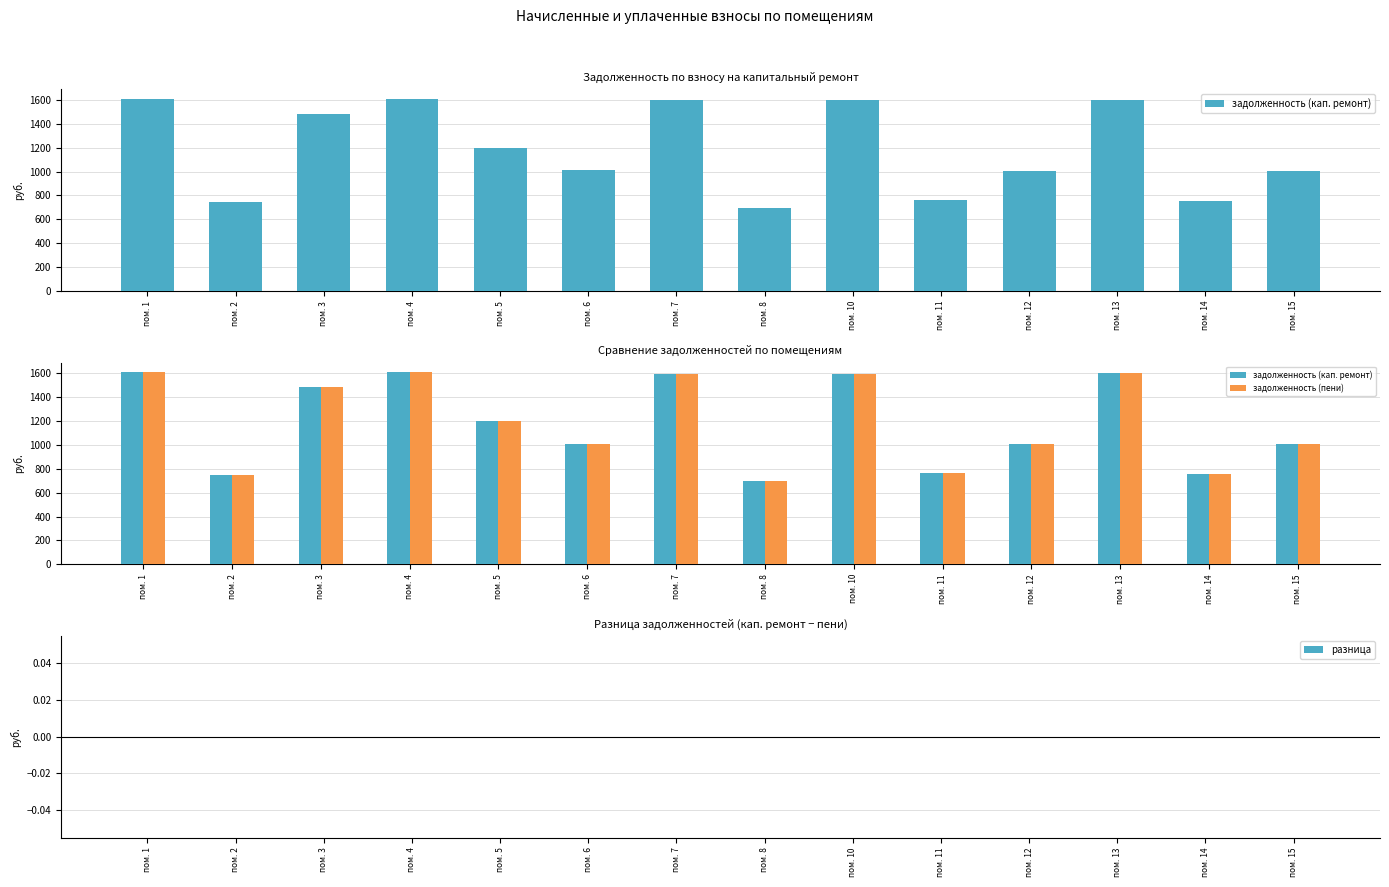

What is the lowest value of the задолженность (пени) series?

694.8